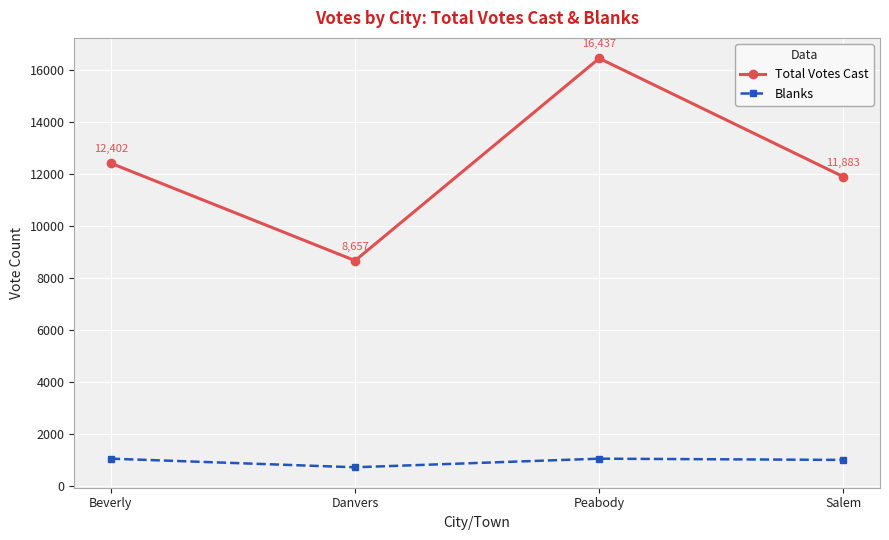

What are all the series names shown in the legend?

Total Votes Cast, Blanks